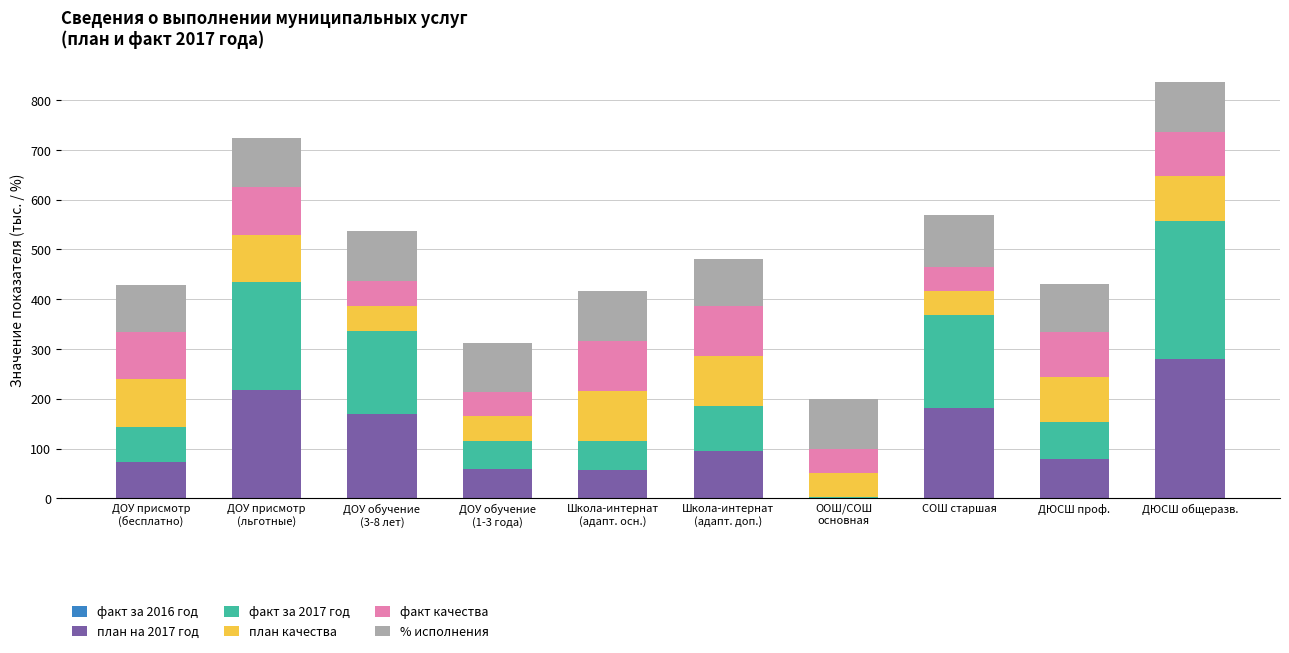

Which category has the highest value in the план на 2017 год series?

ДЮСШ общеразв.